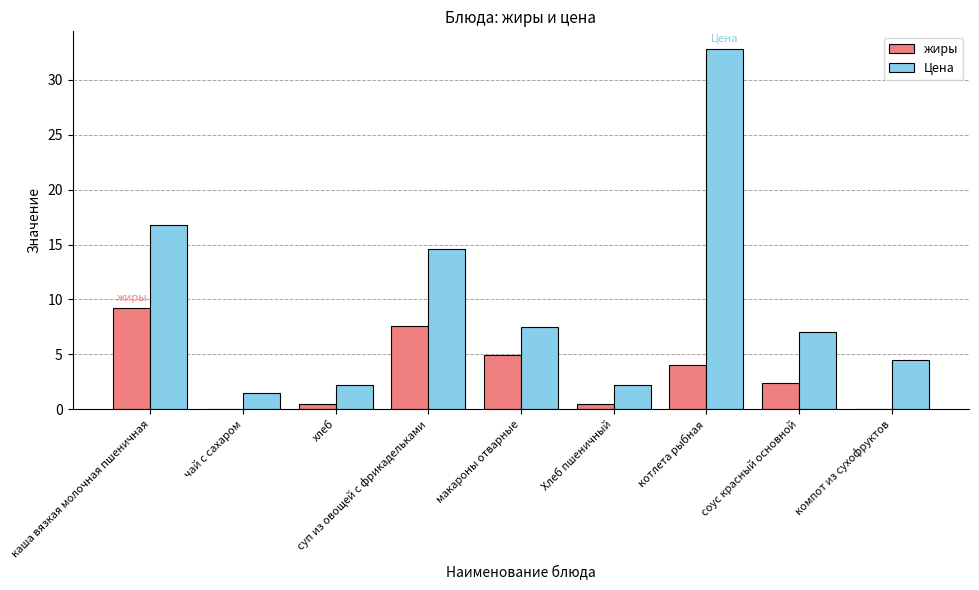

Between хлеб and макароны отварные, which series saw the biggest shift?

Цена